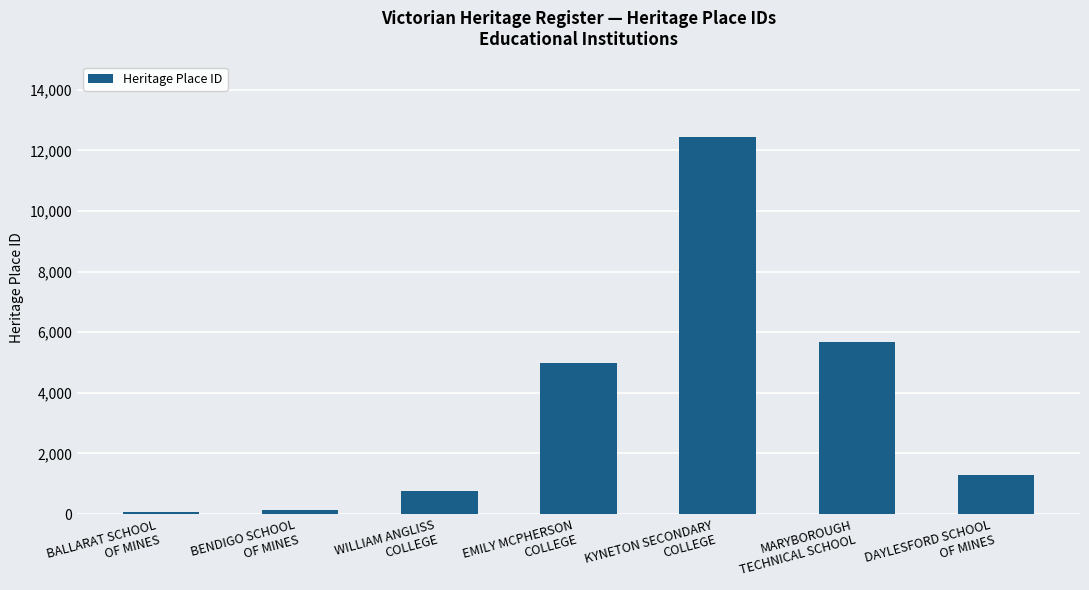

What is the sum of all values?

25421